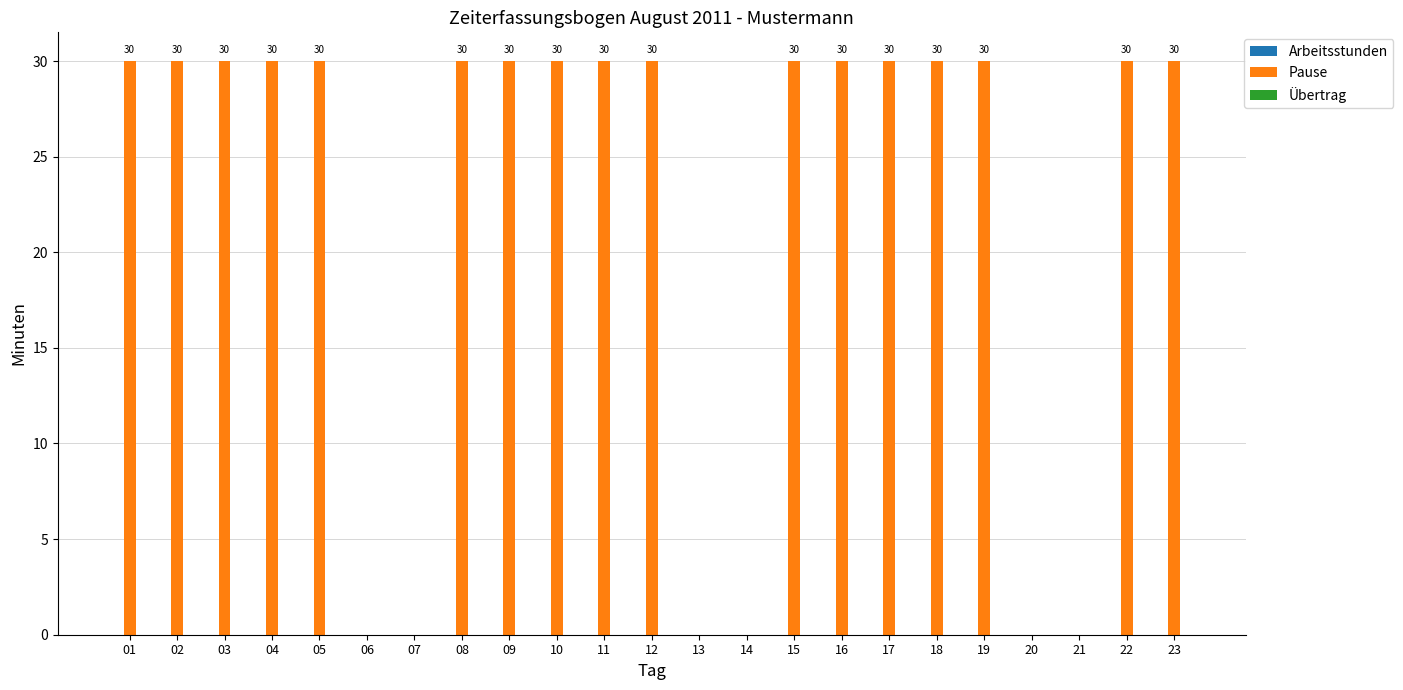

Reading left to right, transcribe all the data shown in this chart.

01=30	02=30	03=30	04=30	05=30	06=0	07=0	08=30	09=30	10=30	11=30	12=30	13=0	14=0	15=30	16=30	17=30	18=30	19=30	20=0	21=0	22=30	23=30